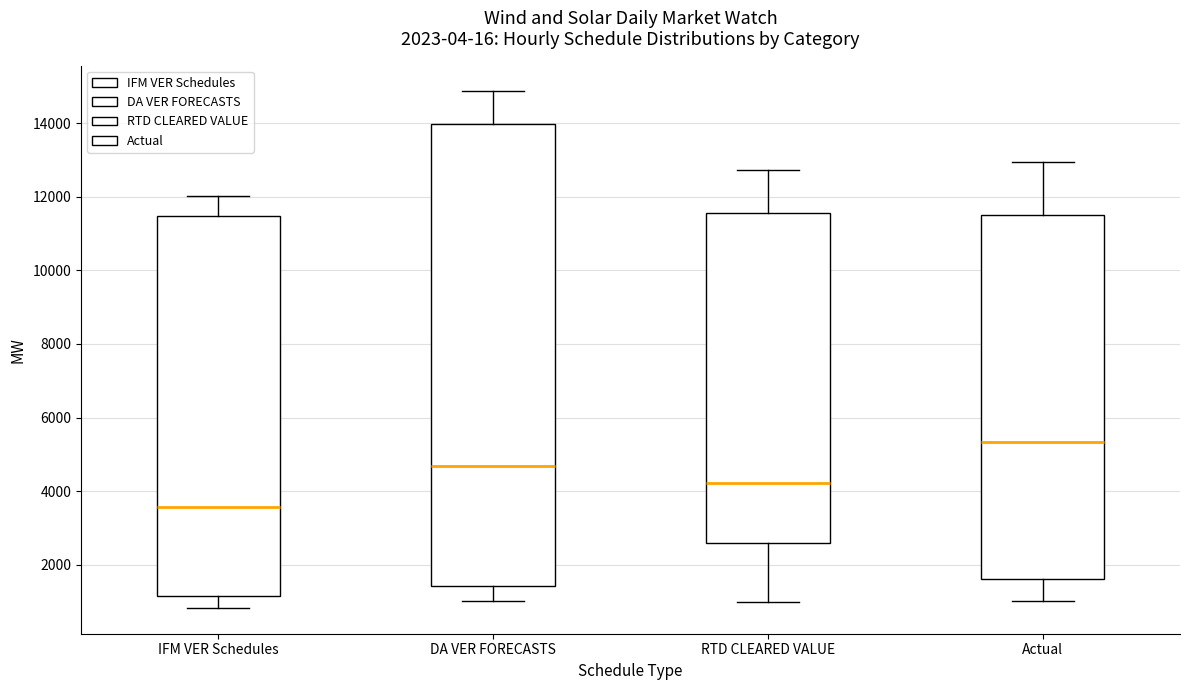

Reading left to right, read every box against the y-axis: the position of its median line, the range the box covers, and the ends of its whiskers. The values are not printed on the chart, so give them approximately, as read against the axis.

IFM VER Schedules: median 3600, box 1200 to 11400, whiskers 800 to 12000
DA VER FORECASTS: median 4600, box 1400 to 14000, whiskers 1000 to 14800
RTD CLEARED VALUE: median 4200, box 2600 to 11600, whiskers 1000 to 12800
Actual: median 5400, box 1600 to 11400, whiskers 1000 to 13000